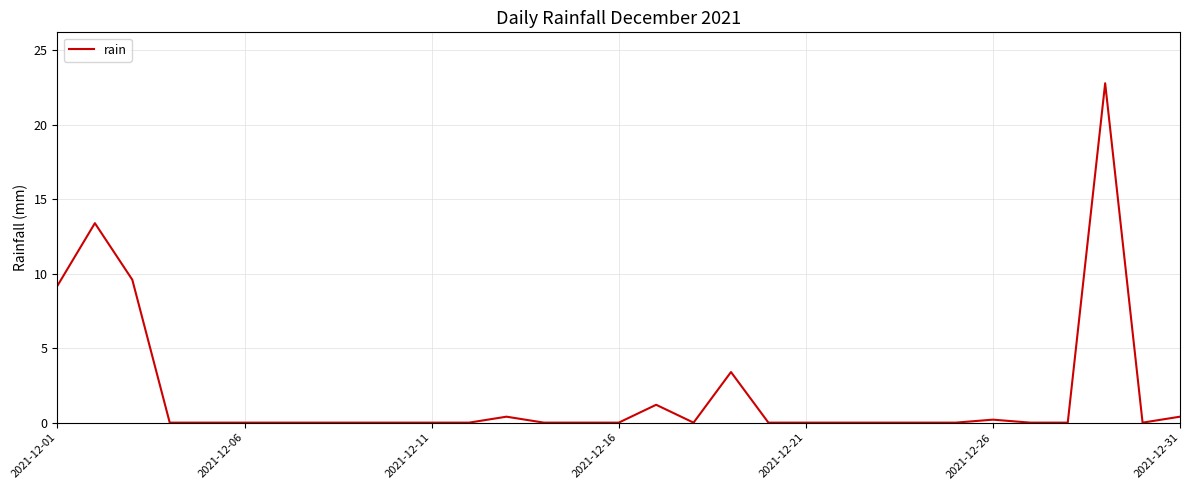

What is the difference between the maximum and minimum values?

22.8